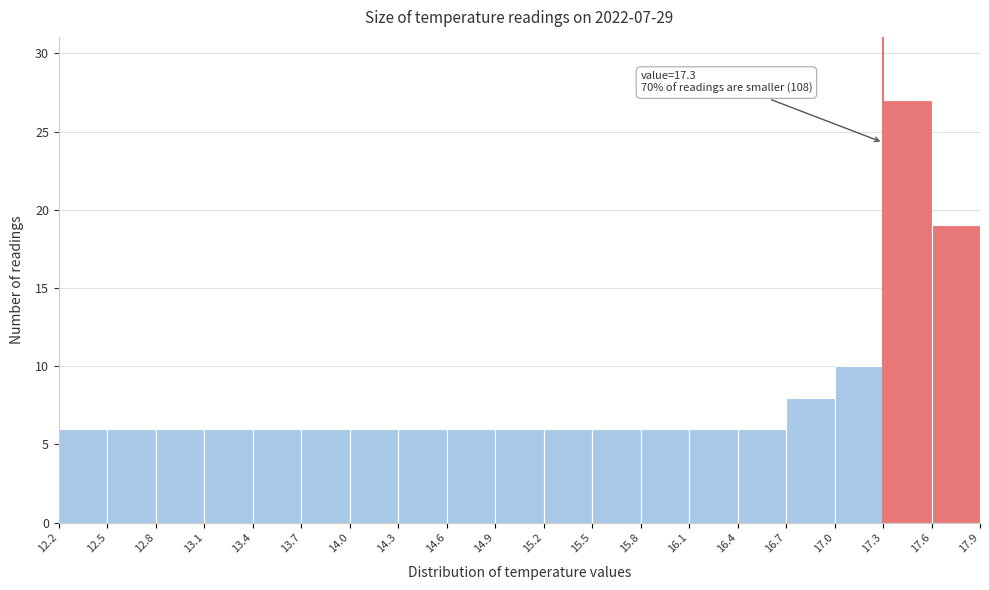

Over which range of the x-axis is the bar tallest?

17.3 to 17.6